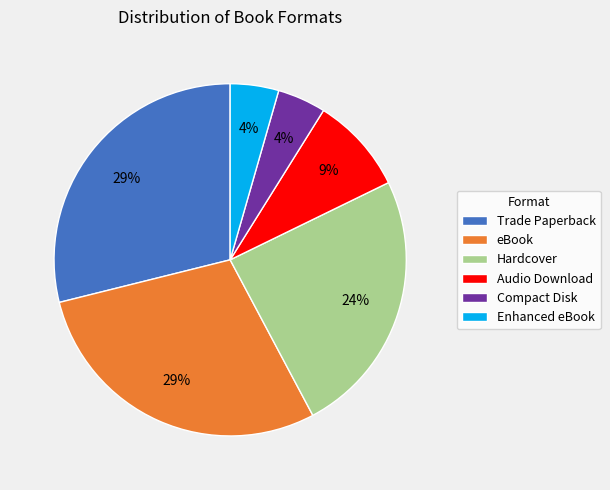

True or false: Enhanced eBook accounts for 11% of the total.

False